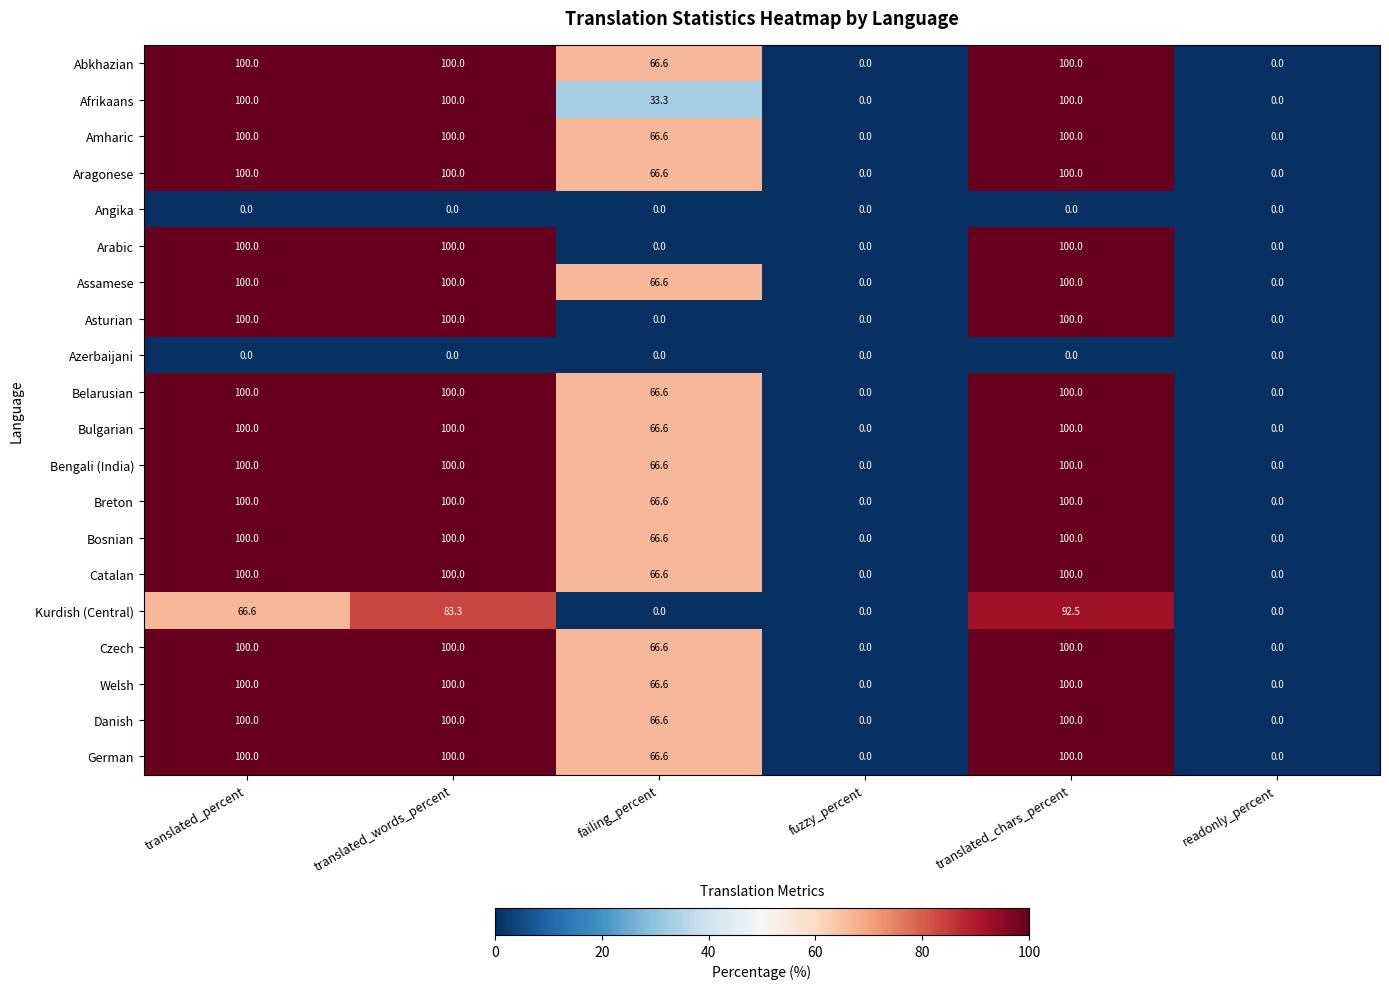

What is the difference between the maximum and minimum values in the Belarusian series?

100.0